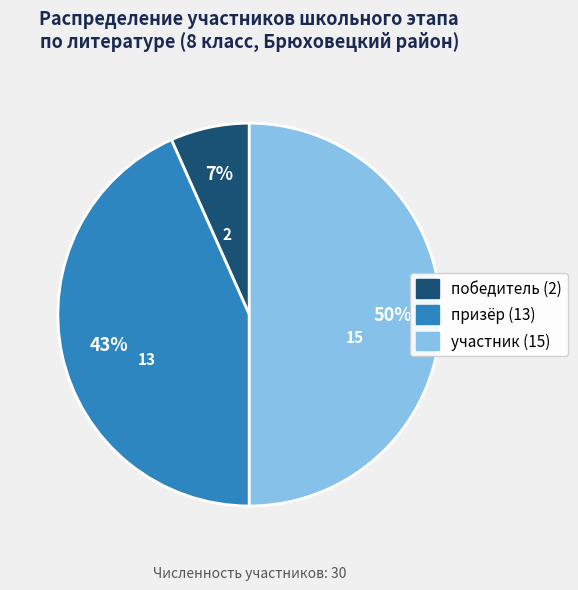

Count the number of slices in the pie.

3